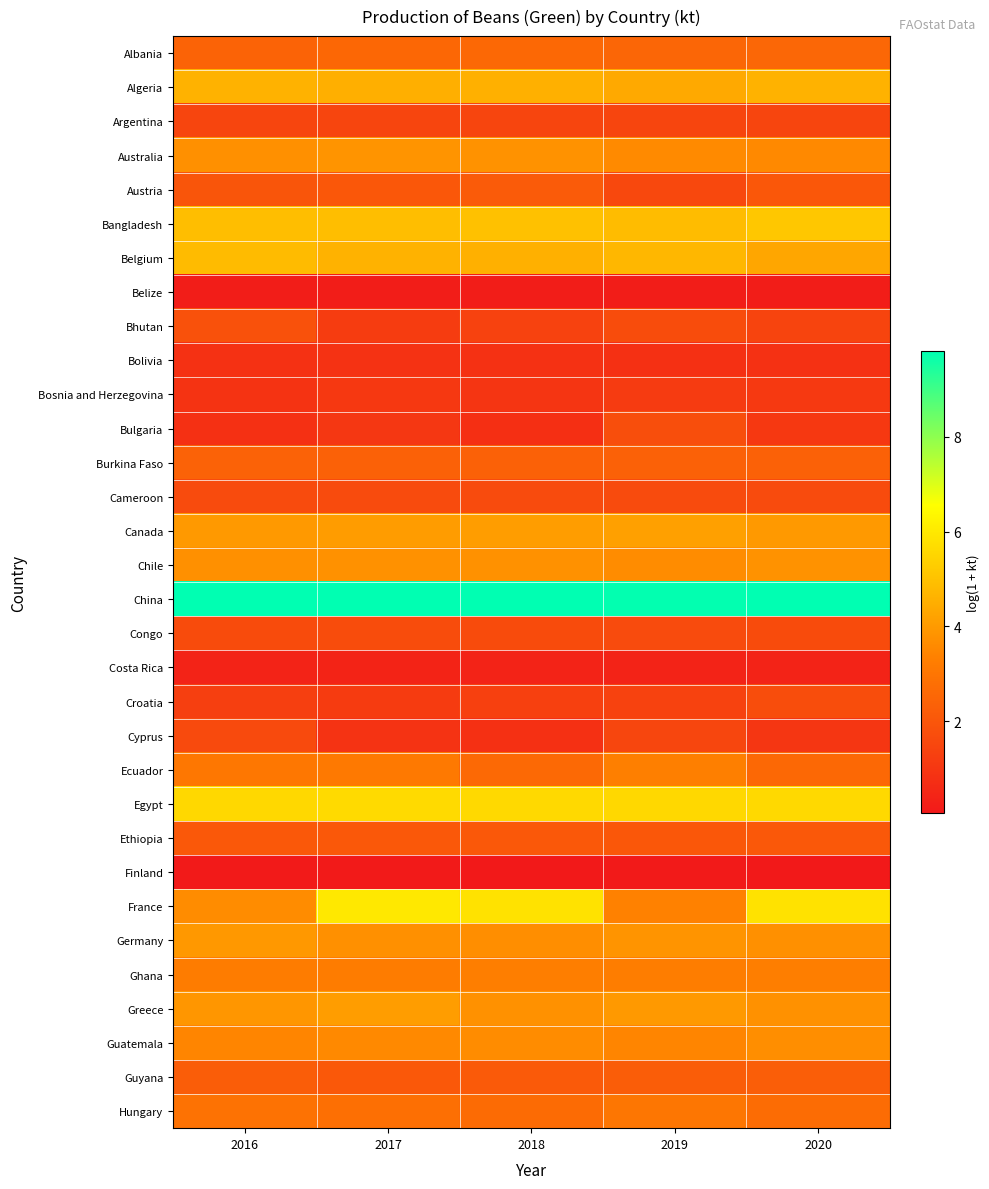

What is the spread (max minus min) of values at 2019?

9.7